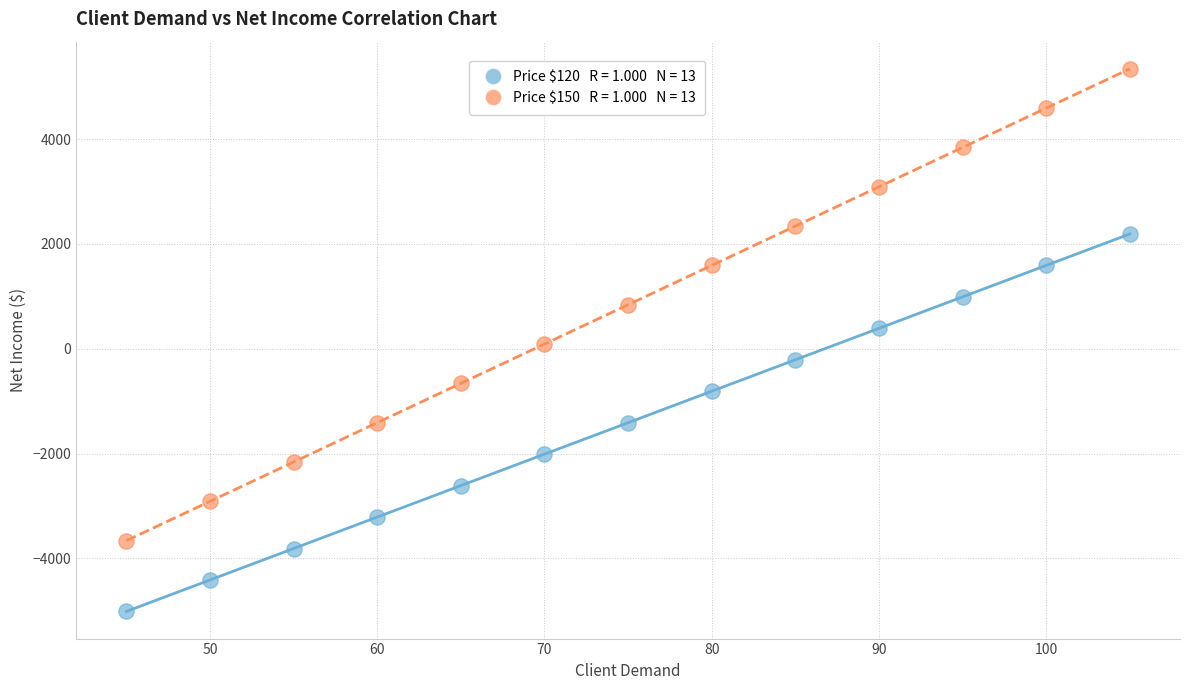

Across all data points, what is the range of X values (max minus min)?

60.0